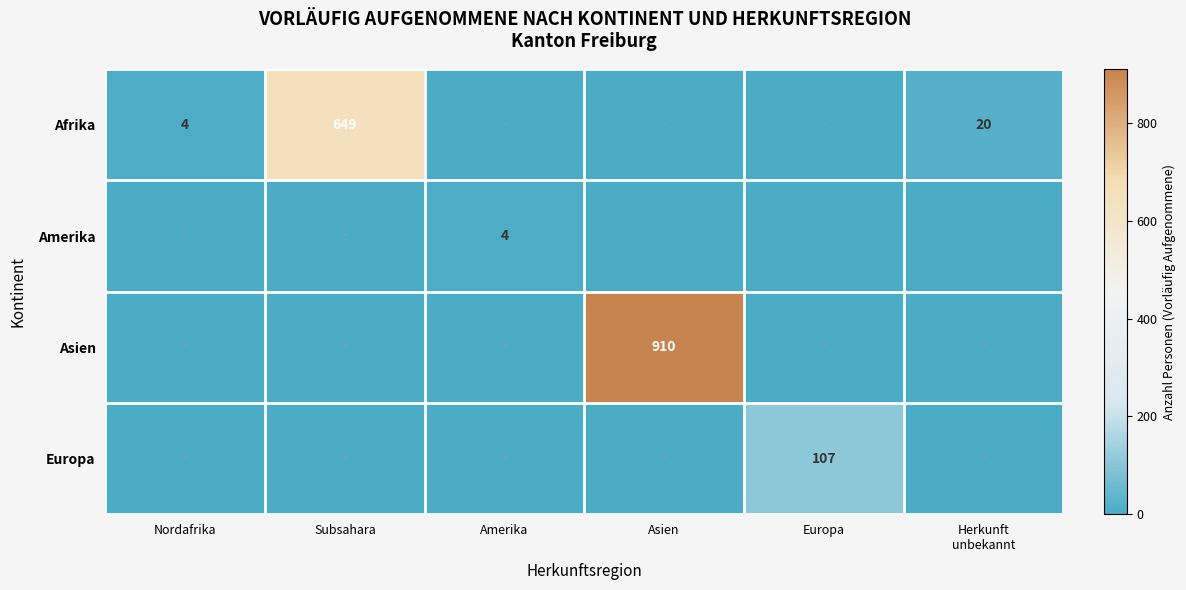

What is the maximum value shown in the chart?

910